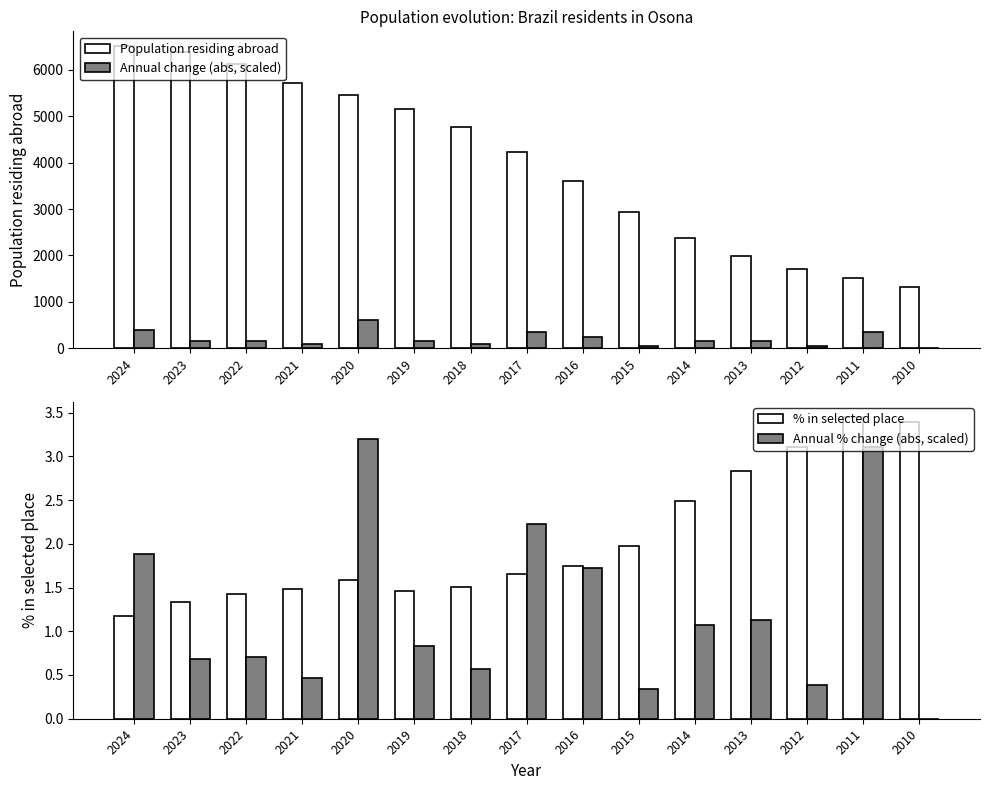

Reading left to right, transcribe all the data shown in this chart.

Population residing abroad: 6505.0	6374.0	6133.0	5726.0	5467.0	5150.0	4766.0	4220.0	3595.0	2930.0	2369.0	1979.0	1704.0	1507.0	1329.0
Annual change (abs, scaled): 400.0	150.0	150.0	100.0	600.0	150.0	100.0	350.0	250.0	50.0	150.0	150.0	50.0	350.0	0.0
% in selected place: 1.2	1.3	1.4	1.5	1.6	1.5	1.5	1.7	1.8	2.0	2.5	2.8	3.1	3.5	3.4
Annual % change (abs, scaled): 1.9	0.7	0.7	0.5	3.2	0.8	0.6	2.2	1.7	0.3	1.1	1.1	0.4	3.1	0.0